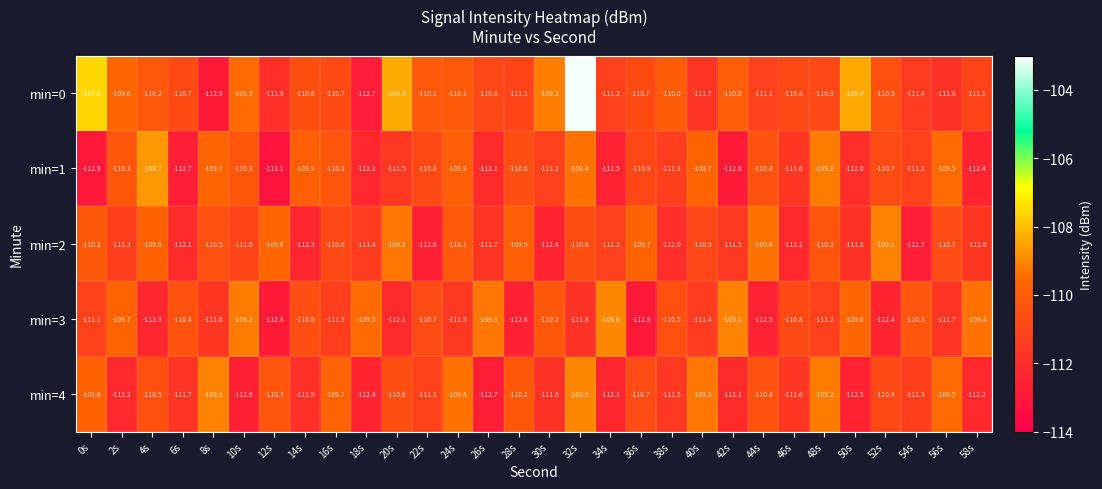

What is the total value across all series at 14s?

-555.3